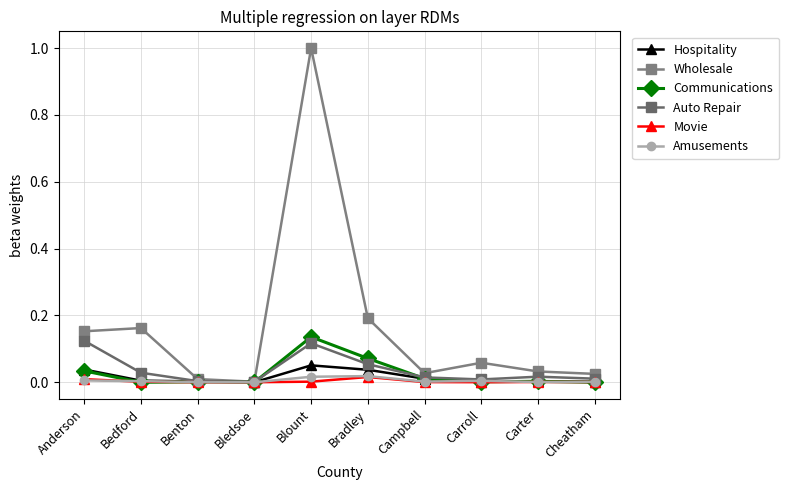

Which series has the largest total across all categories?

Wholesale